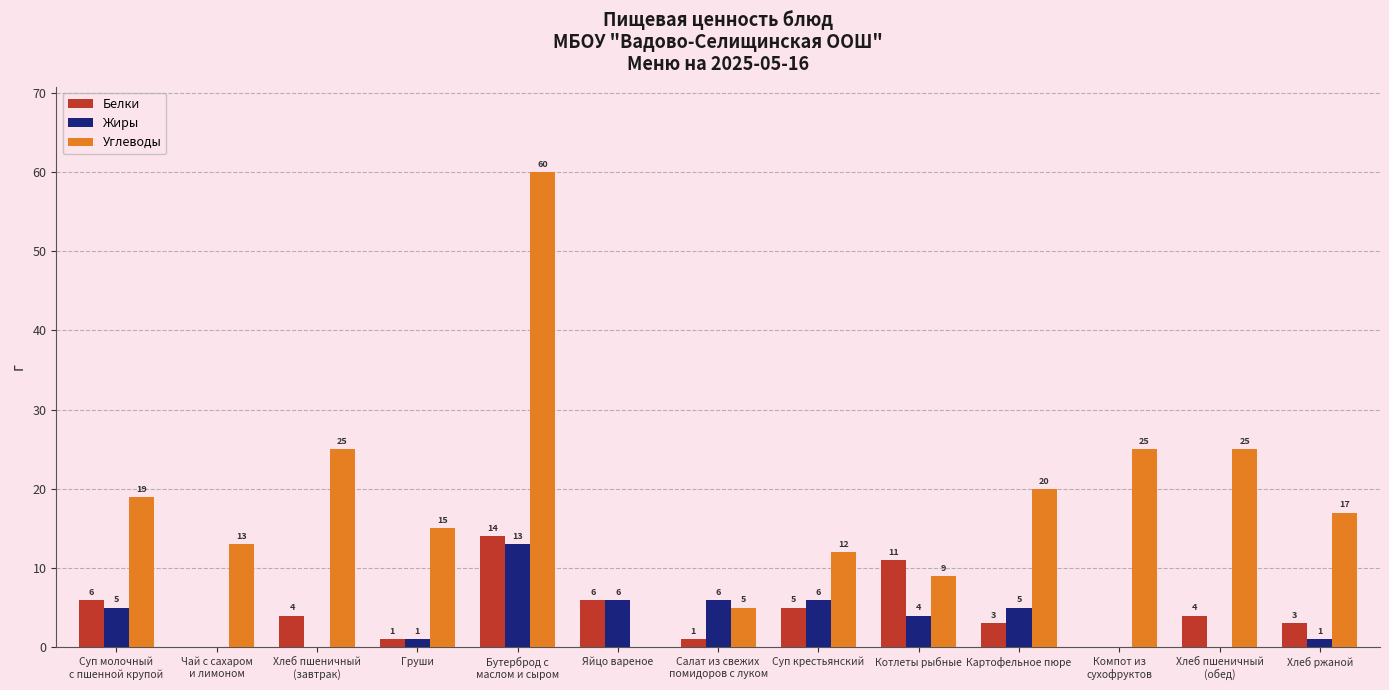

How many groups of bars are there?

13